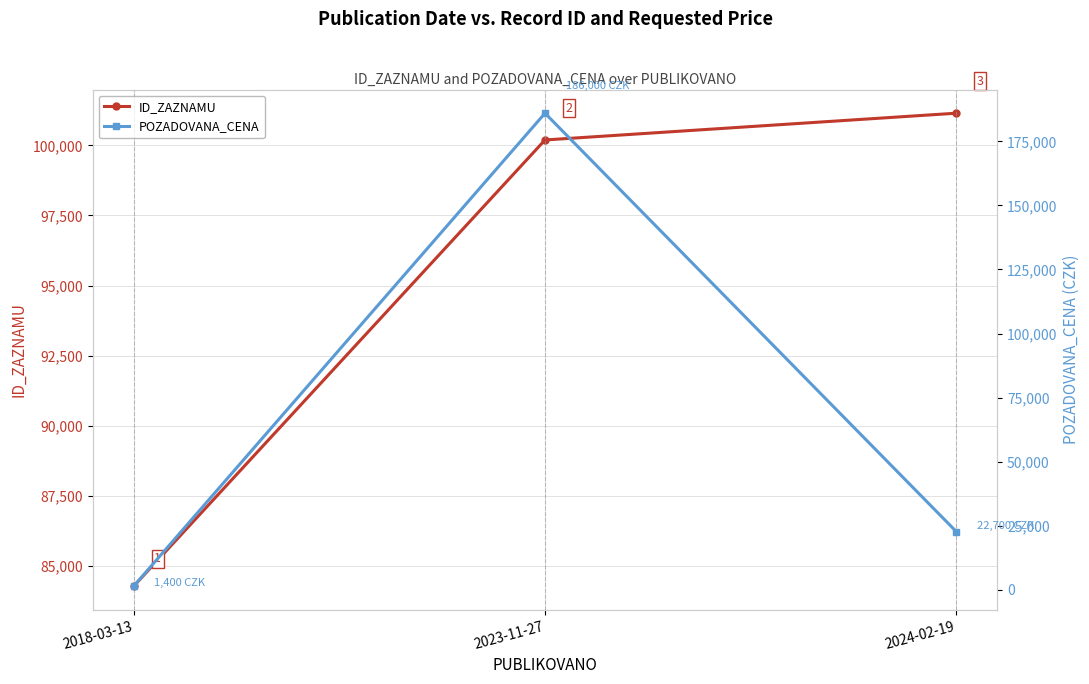

Reading left to right, transcribe all the data shown in this chart.

ID_ZAZNAMU: 2018-03-13=84289	2023-11-27=100191	2024-02-19=101145
POZADOVANA_CENA: 2018-03-13=1400	2023-11-27=186000	2024-02-19=22700